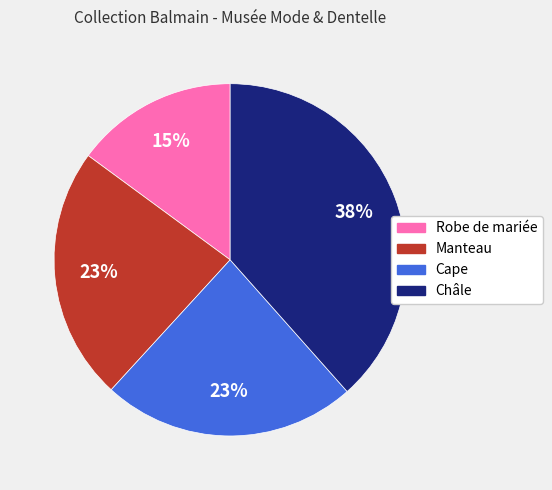

What percentage is the Robe de mariée slice, to the nearest percent?

15%